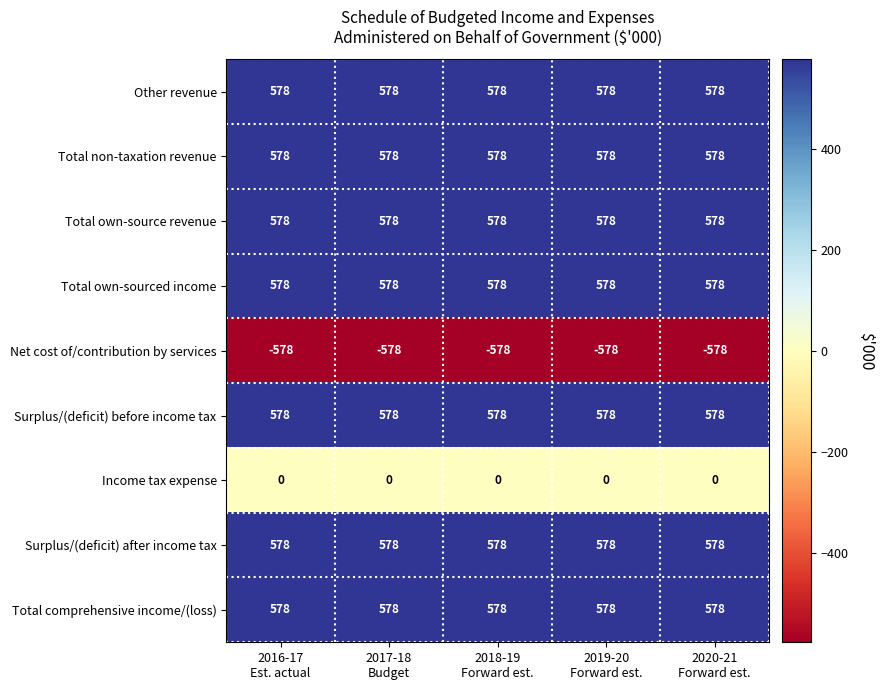

At how many categories does at least one series exceed 548?

5